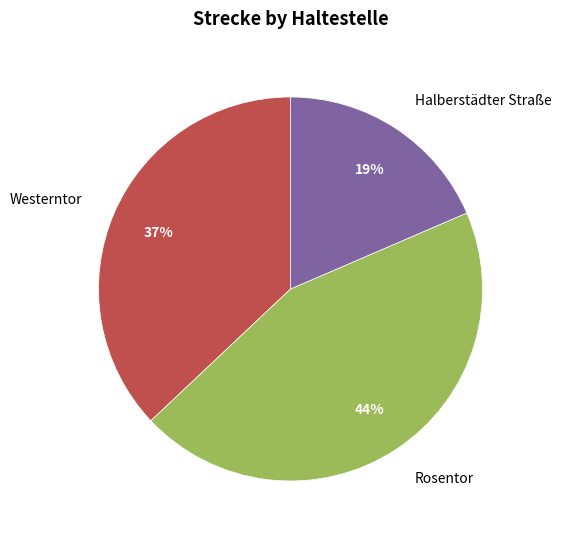

Combined, do Halberstädter Straße and Rosentor account for over 50%?

Yes